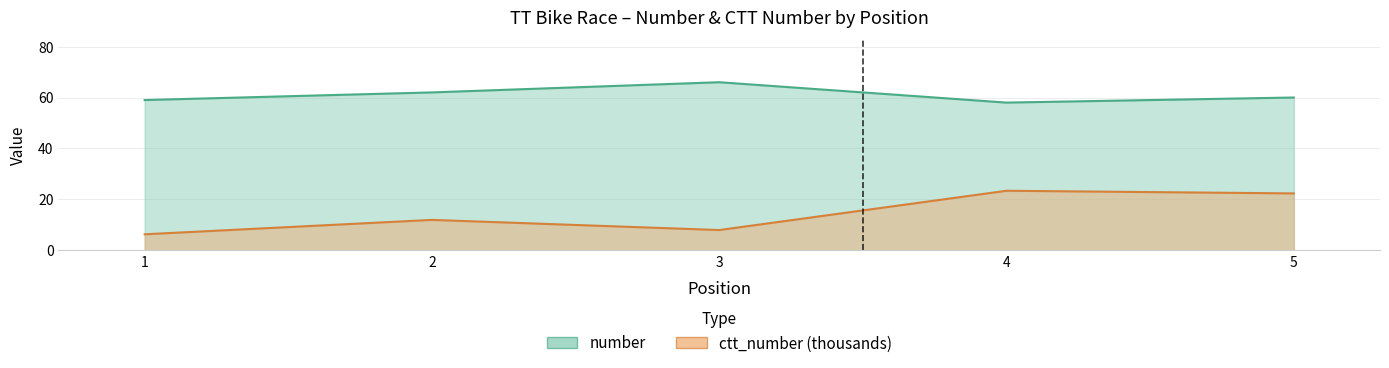

The ctt_number series shows 6.3 at 1. True or false?

True